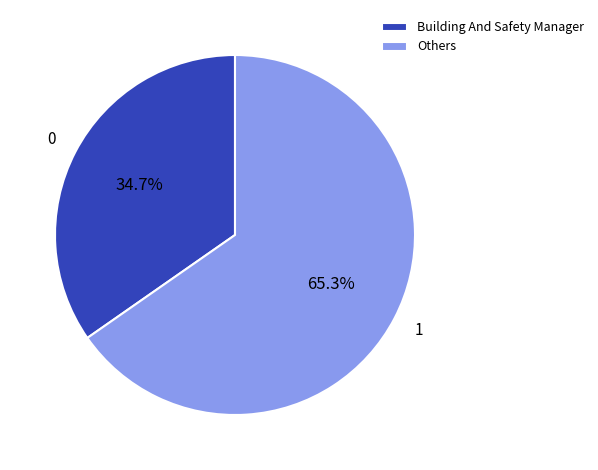

Which has a higher value, Others or Building And Safety Manager?

Others